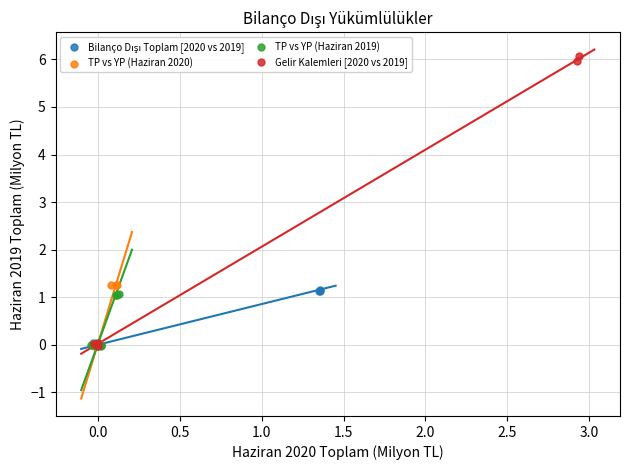

Which series contains the highest Y value?

Gelir Kalemleri [2020 vs 2019]